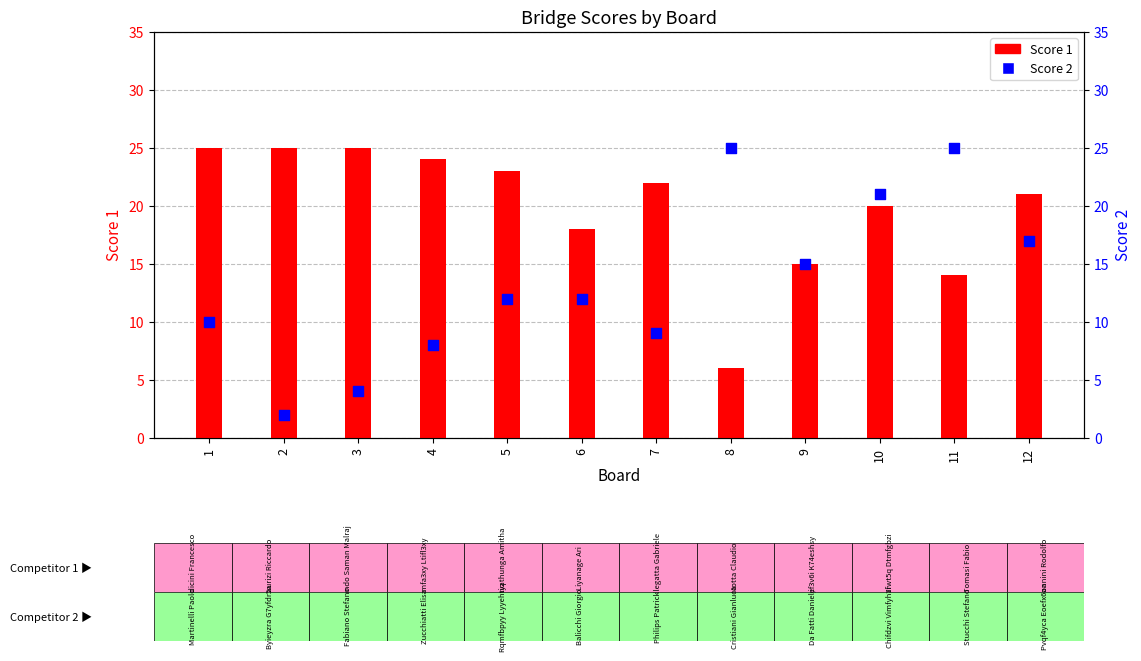

Is the value of Score 1 at 4 greater than the value of Score 2 at 2?

Yes